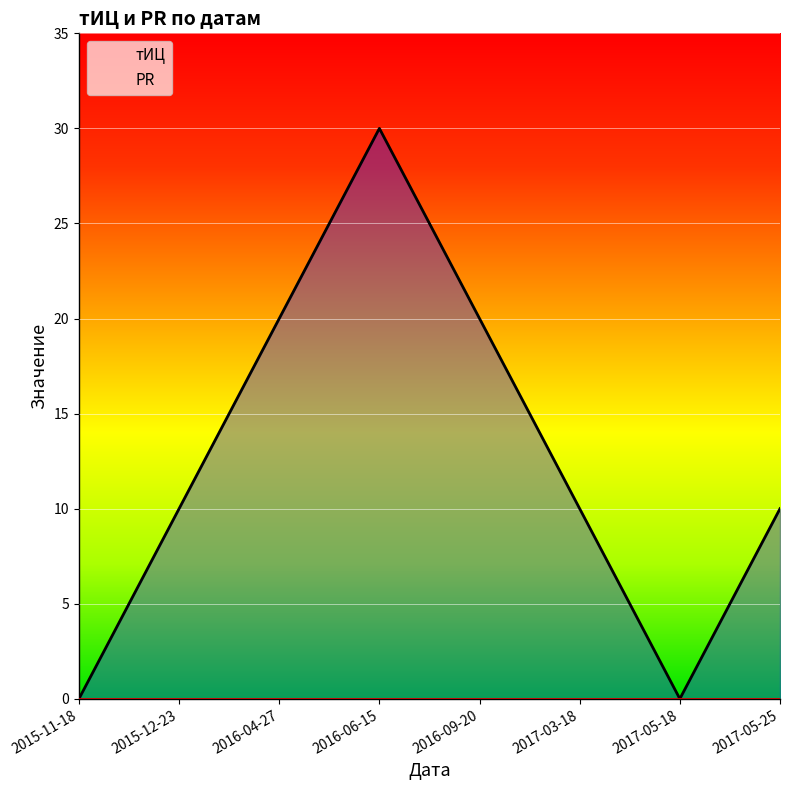

True or false: PR and тИЦ intersect in this chart.

False